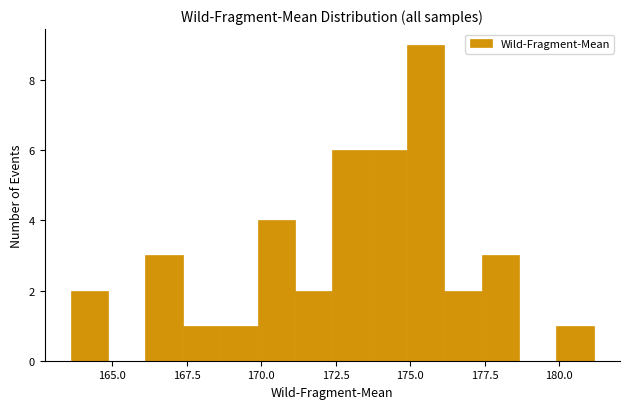

Read against the x-axis, roughly where is the centre of the tallest bar?

175.5